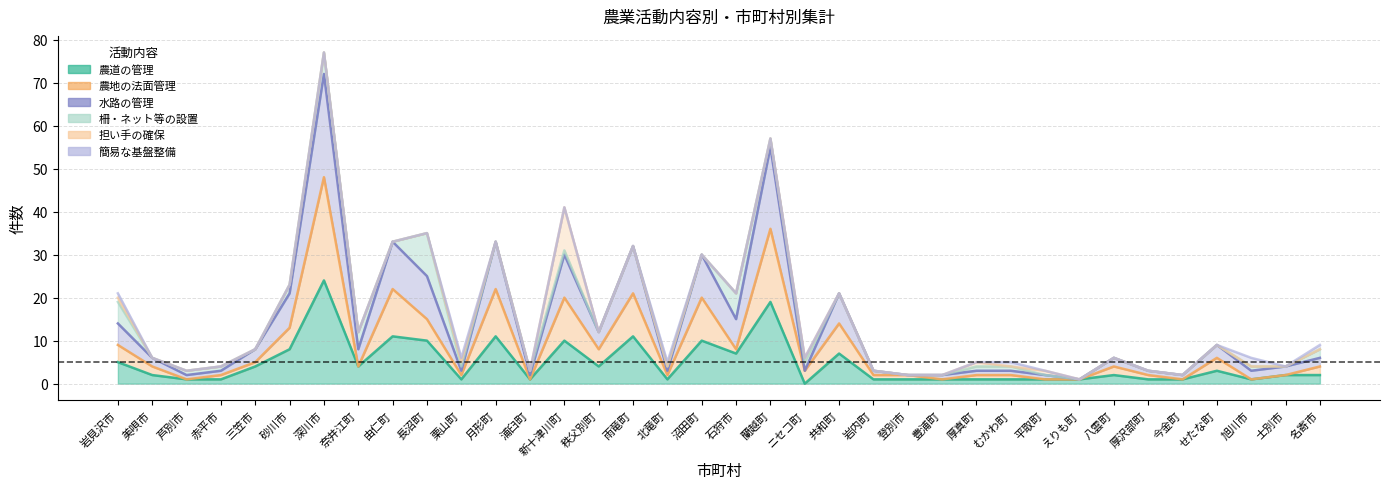

Is the value of 農地の法面管理 at 平取町 greater than the value of 農道の管理 at 月形町?

No